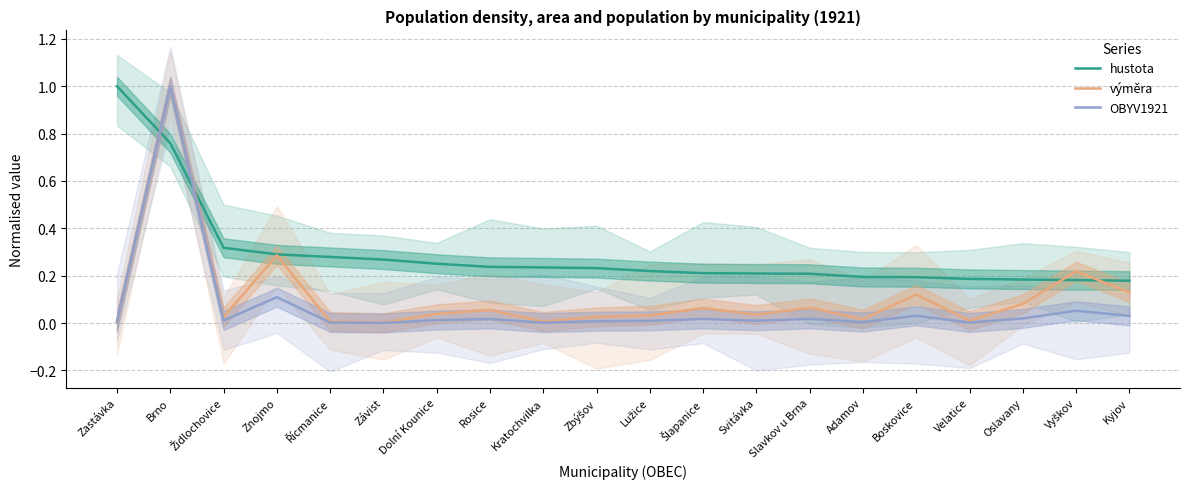

Rank the categories by OBYV1921 value from lowest to highest.

Závist, Kratochvilka, Řícmanice, Velatice, Adamov, Zastávka, Zbýšov, Lužice, Svitávka, Židlochovice, Dolní Kounice, Rosice, Šlapanice, Slavkov u Brna, Oslavany, Kyjov, Boskovice, Vyškov, Znojmo, Brno